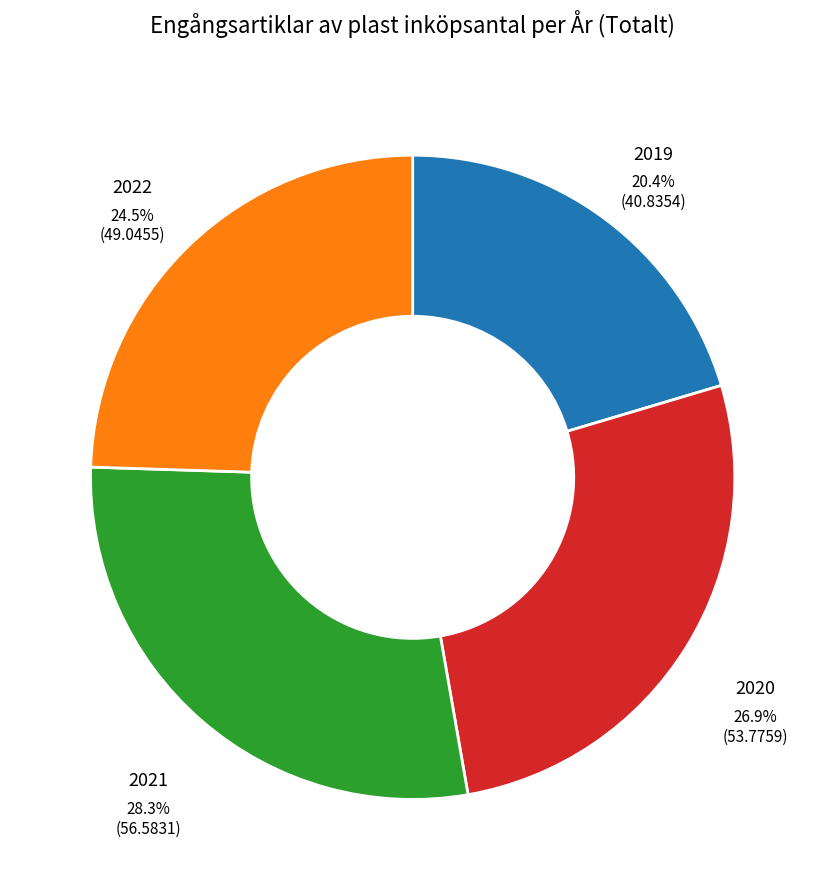

The 2022 slice represents 12% of the pie. True or false?

False